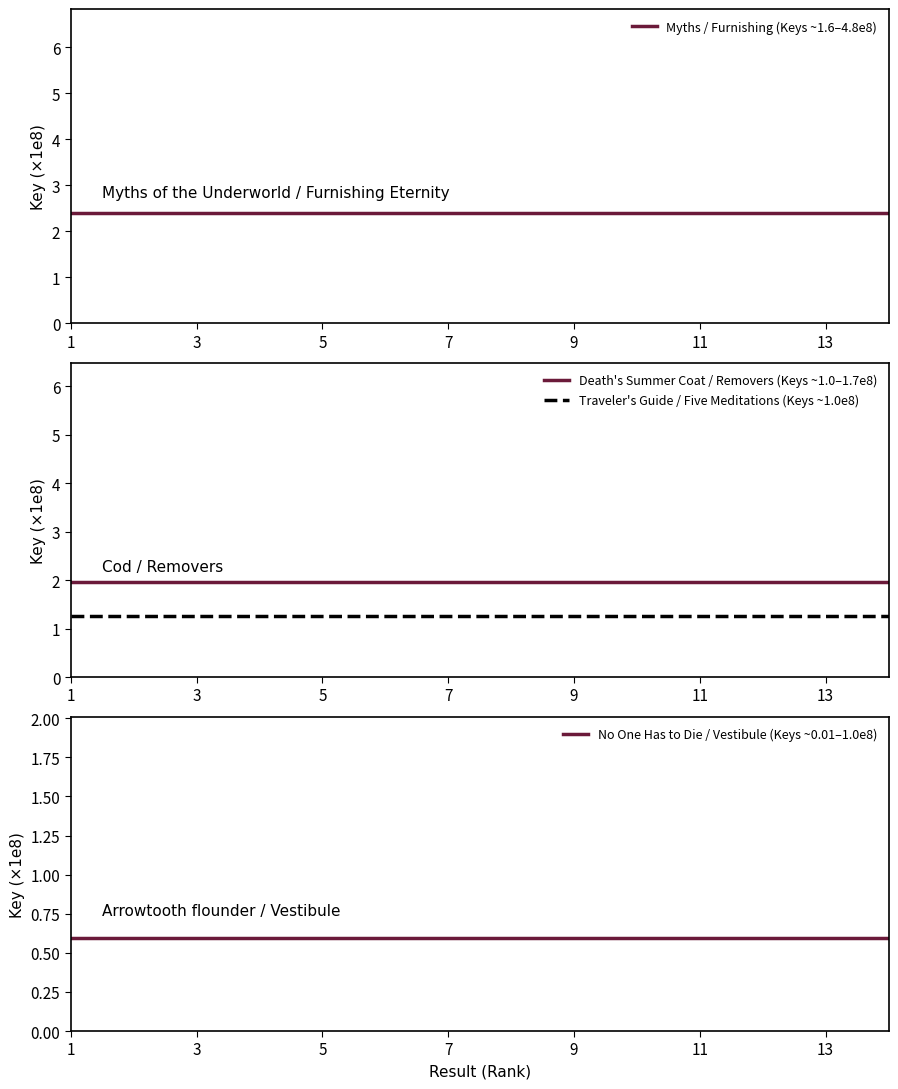

Where is Myths / Furnishing (Keys ~1.6–4.8e8) nearest to the value 2?

1